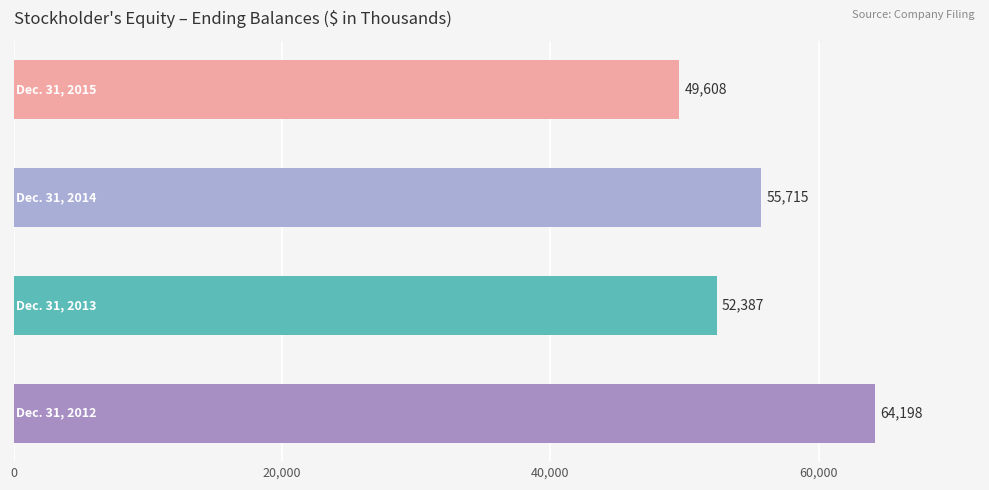

What is the average value?

55477